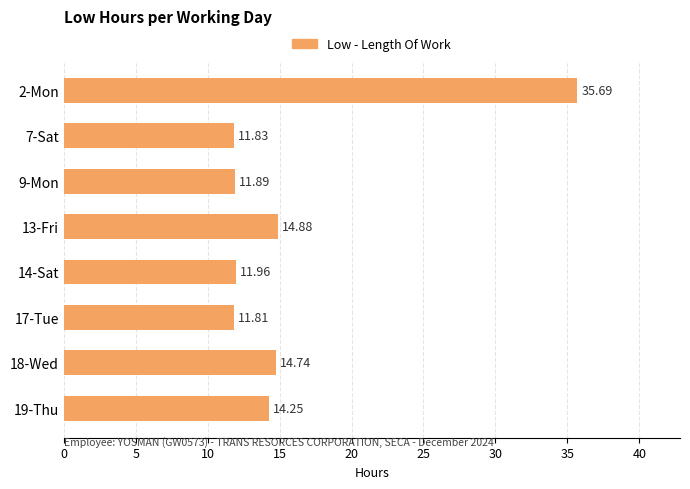

Approximately how many times larger is the value at 9-Mon compared to 19-Thu?

0.8